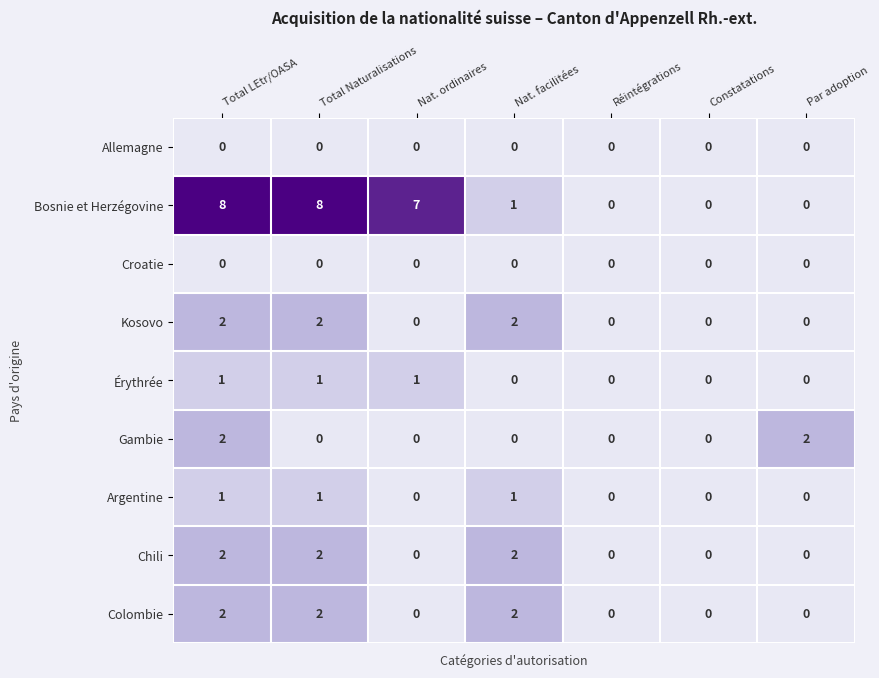

What is the total value across all series at Par adoption?

2